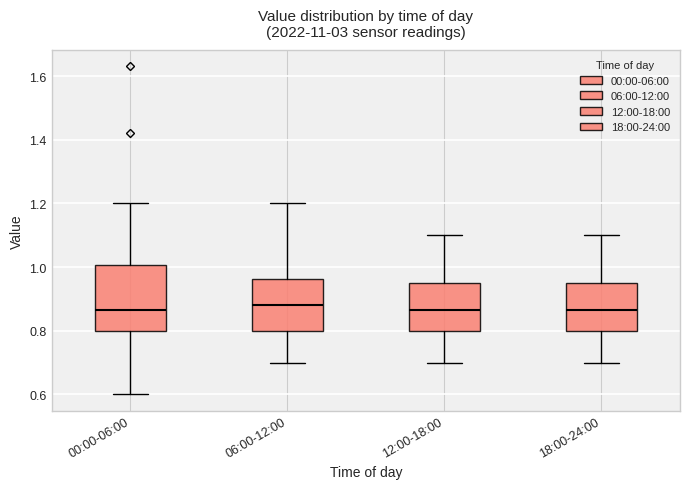

Reading left to right, transcribe this box plot: for each box, give where its median line is, the range the box spans, and where its two whiskers end, as read against the y-axis. The values are not printed on the chart, so give them approximately, as read against the axis.

00:00-06:00: median 0.86, box 0.80 to 1.00, whiskers 0.60 to 1.20
06:00-12:00: median 0.88, box 0.80 to 0.96, whiskers 0.70 to 1.20
12:00-18:00: median 0.86, box 0.80 to 0.96, whiskers 0.70 to 1.10
18:00-24:00: median 0.86, box 0.80 to 0.96, whiskers 0.70 to 1.10